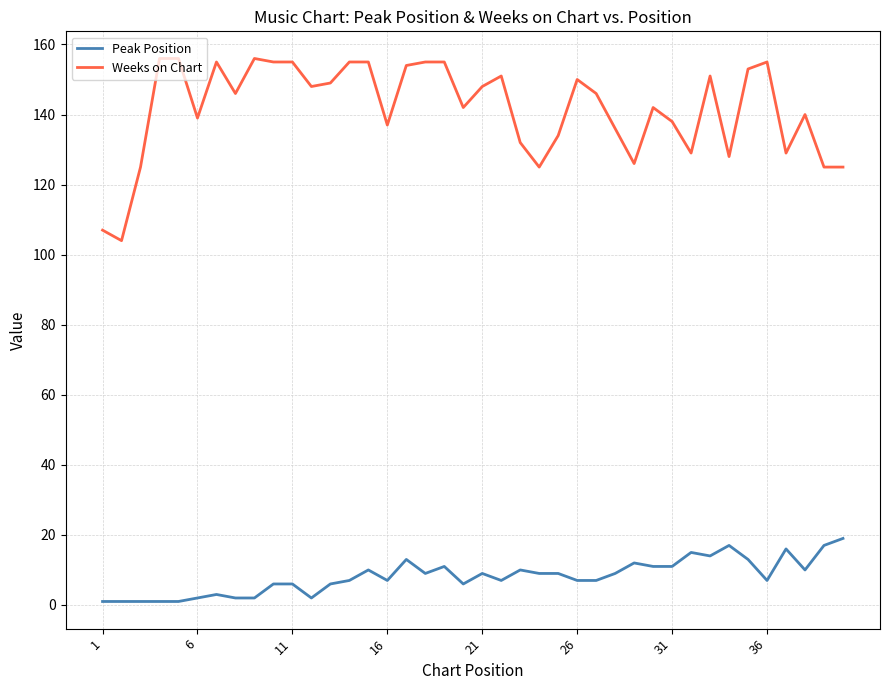

True or false: Peak Position and Weeks on Chart intersect in this chart.

False